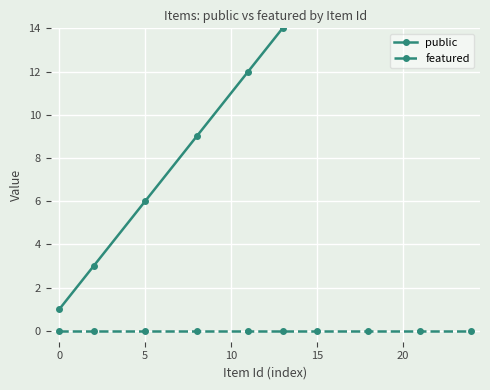

Reading left to right, transcribe all the data shown in this chart.

public: 1	3	6	9	12	14	16	19	22	25
featured: 0	0	0	0	0	0	0	0	0	0